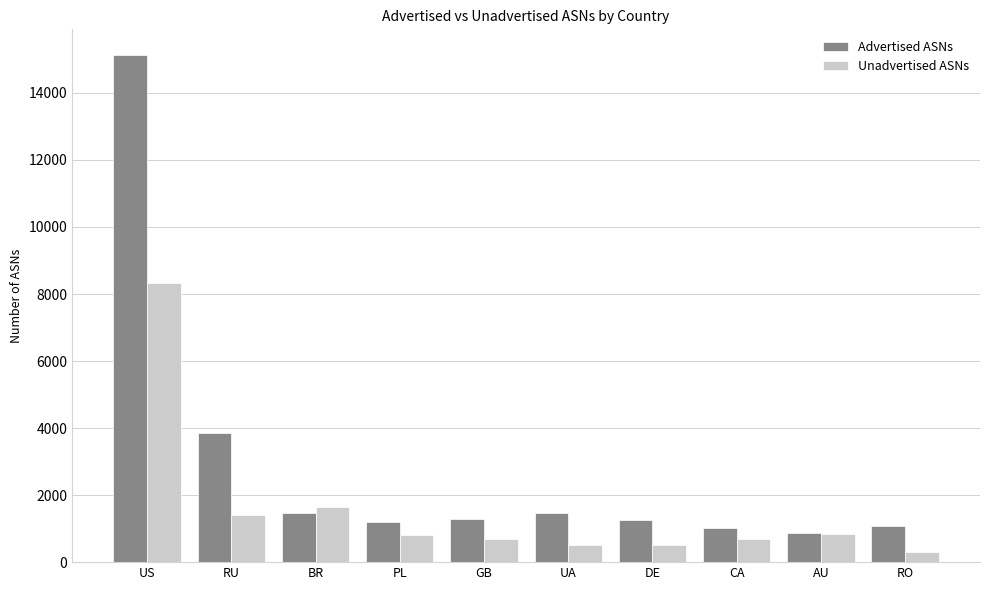

Which series has the largest total across all categories?

Advertised ASNs